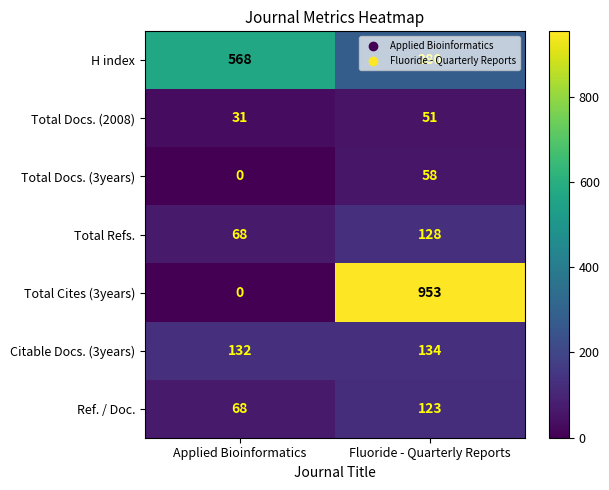

What is the sum of the Ref. / Doc. values at Fluoride - Quarterly Reports and Applied Bioinformatics?

191